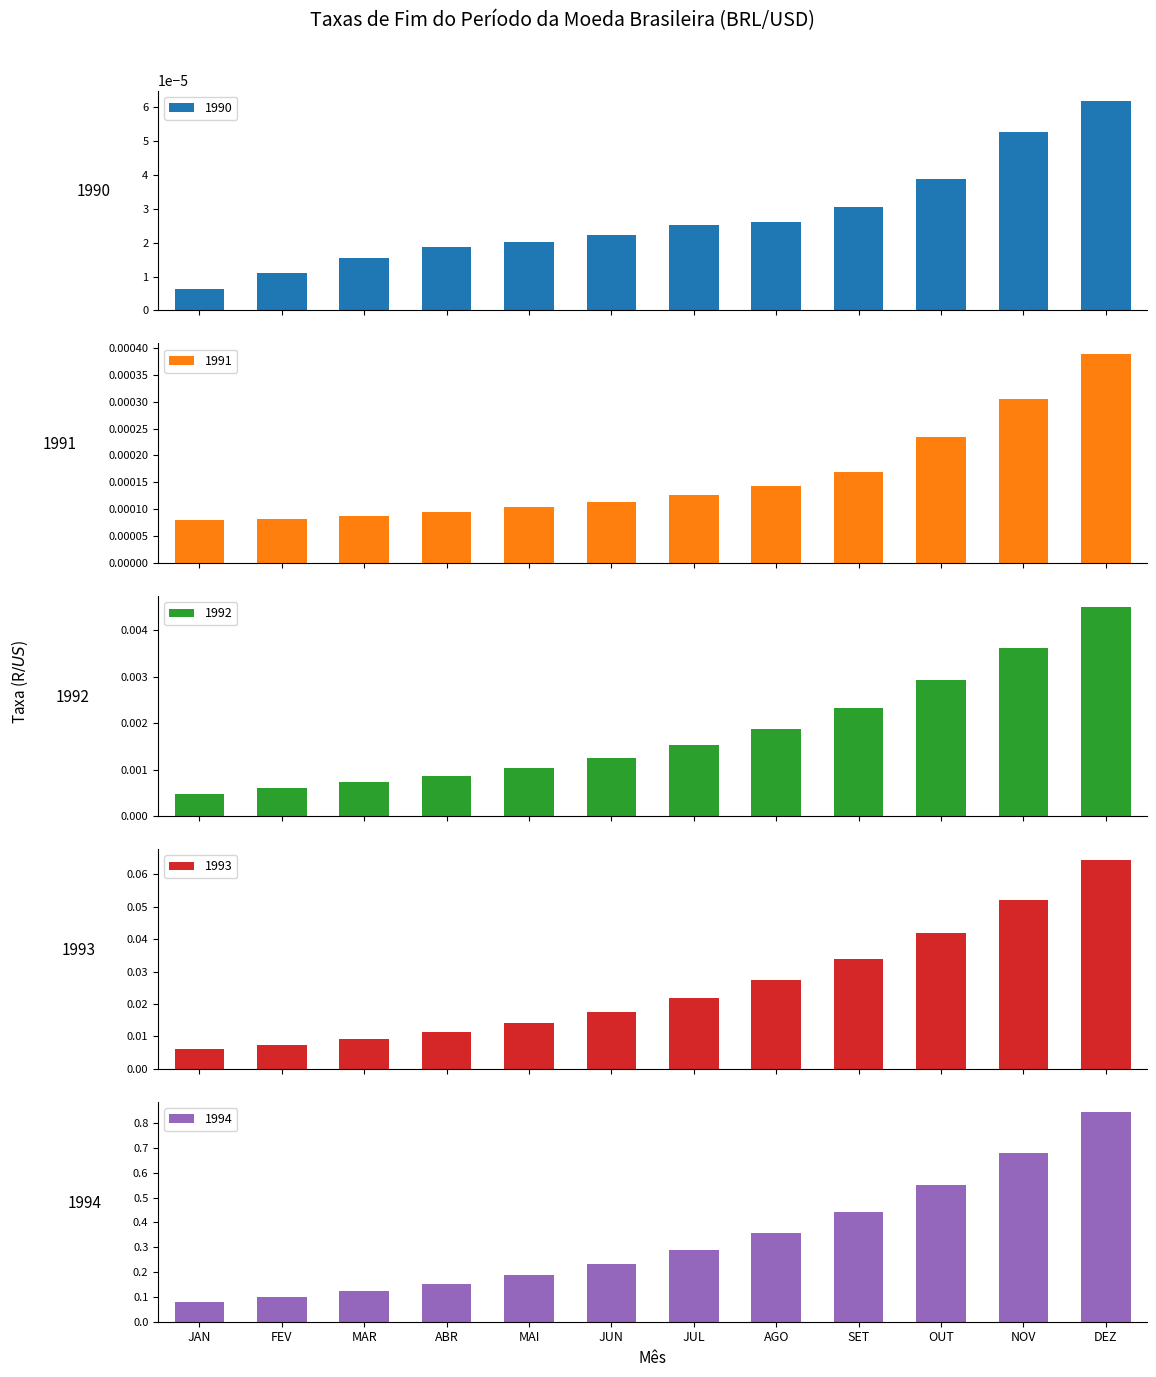

How many 1990 values are between 0 and 1?

12